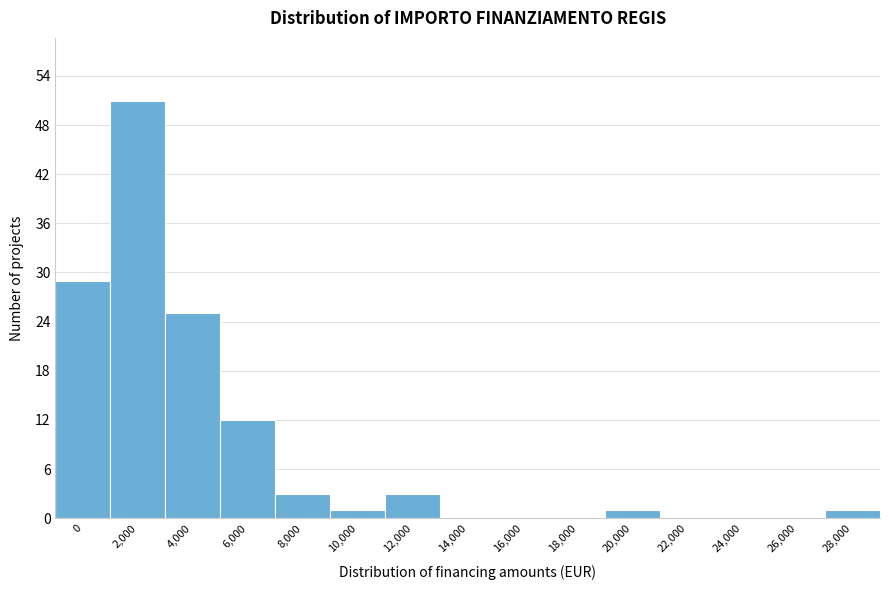

Reading left to right, what are all the values shown in this chart?

0=29	2,000=51	4,000=25	6,000=12	8,000=3	10,000=1	12,000=3	14,000=0	16,000=0	18,000=0	20,000=1	22,000=0	24,000=0	26,000=0	28,000=1